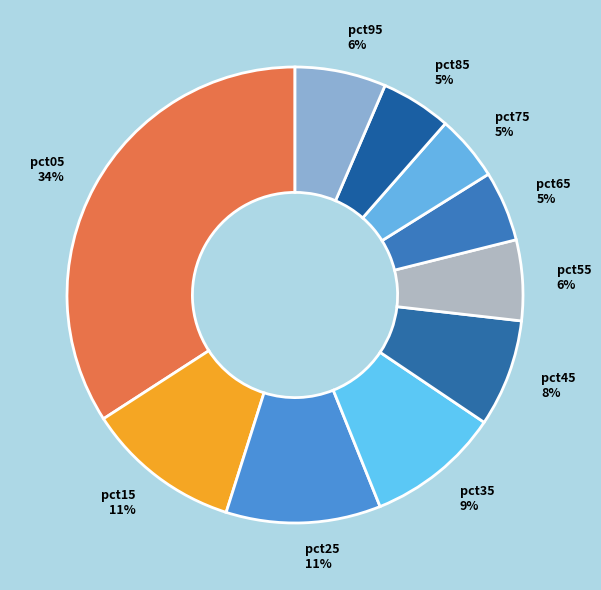

Is pct55 the majority of the pie?

No